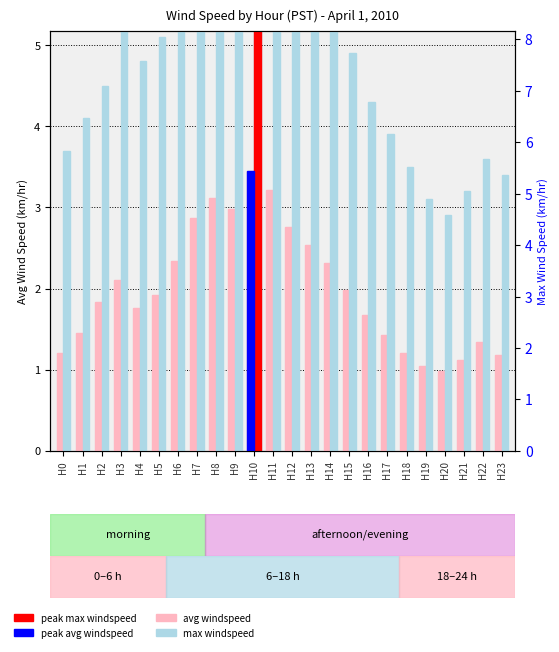

What is the average value of the avg windspeed series?

2.0